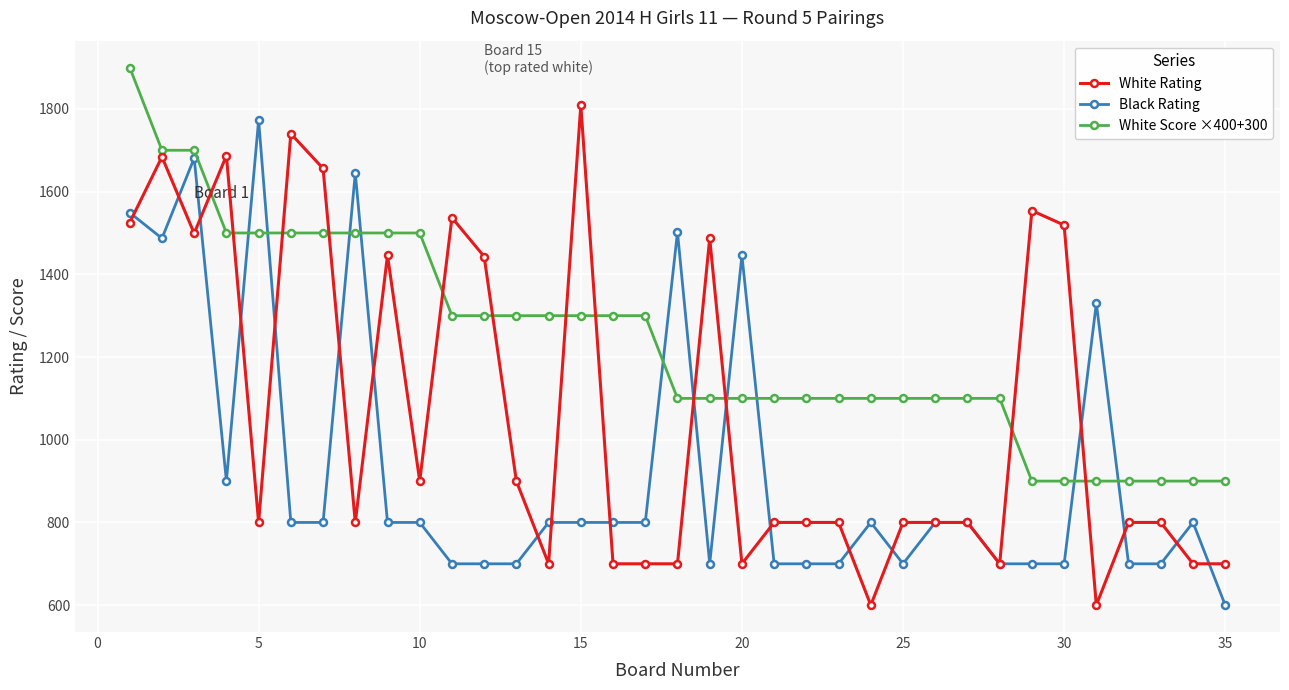

What is the value of the White Score ×400+300 point at the 28th from the left?

1100